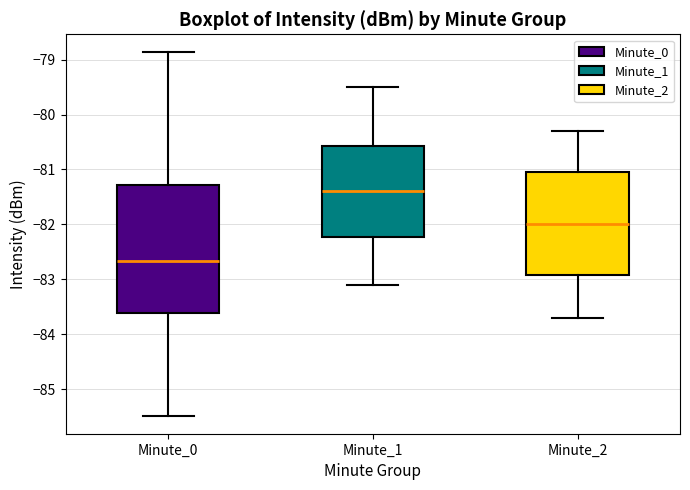

Where does the upper whisker of the box for Minute_1 end on the y-axis? The values are not printed on the chart, so give them approximately, as read against the axis.

-79.5